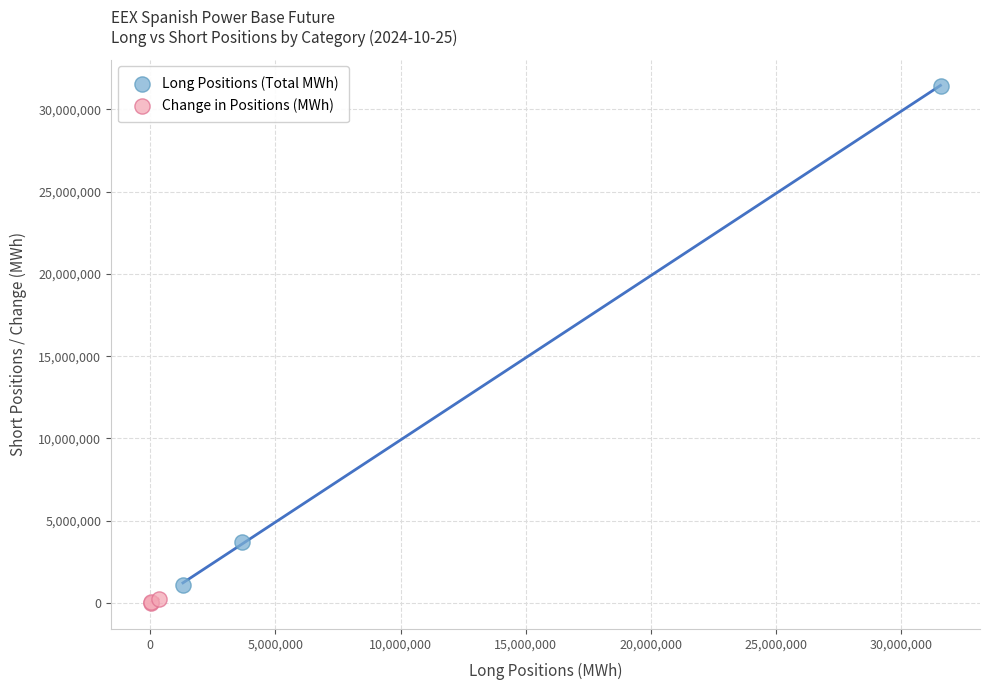

Which series has the widest spread of Y values?

Long Positions (Total MWh)